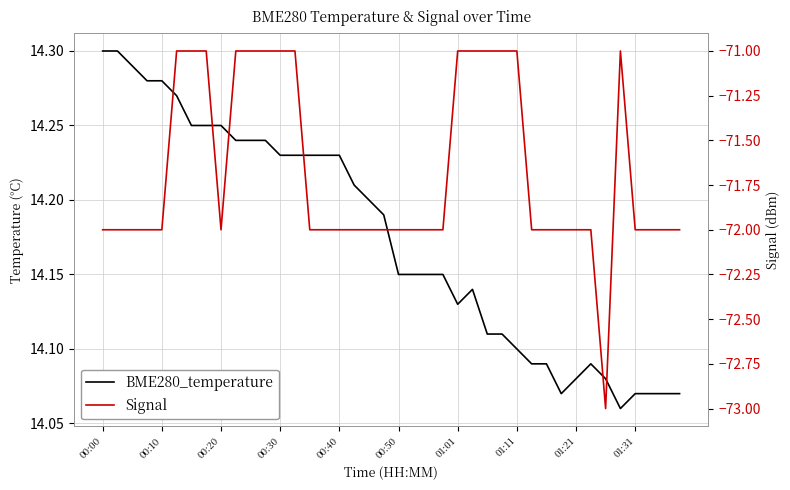

Rank the series by their average value, from highest to lowest.

BME280_temperature, Signal